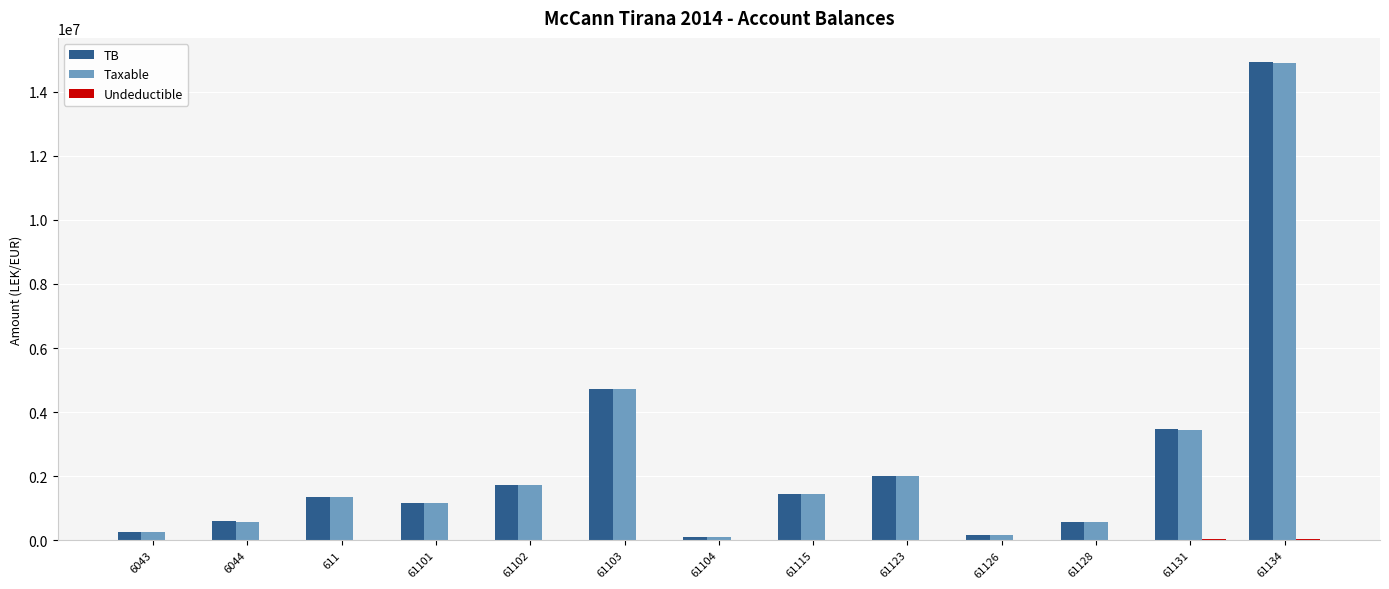

Between 61102 and 61126, which series saw the biggest shift?

Taxable